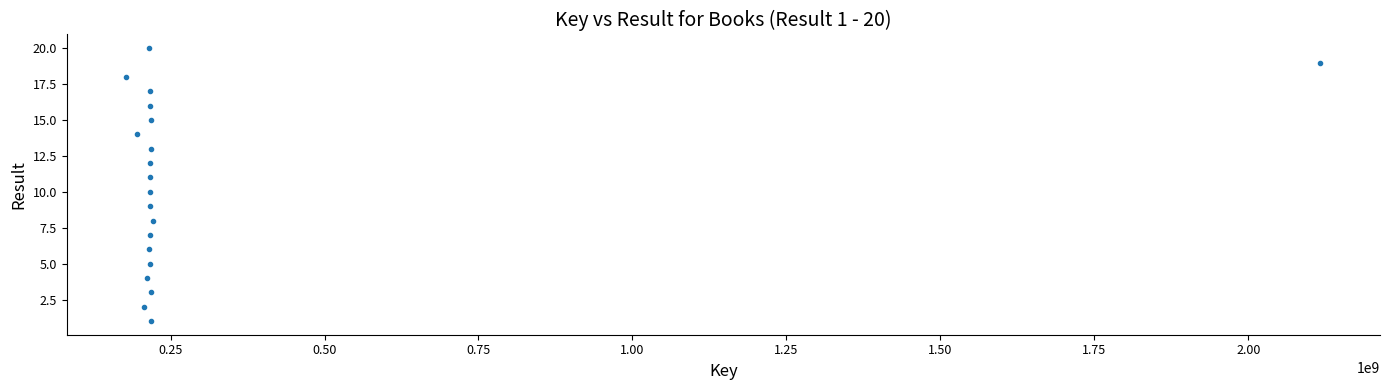

What is the range of X values (max minus min)?

1939045130